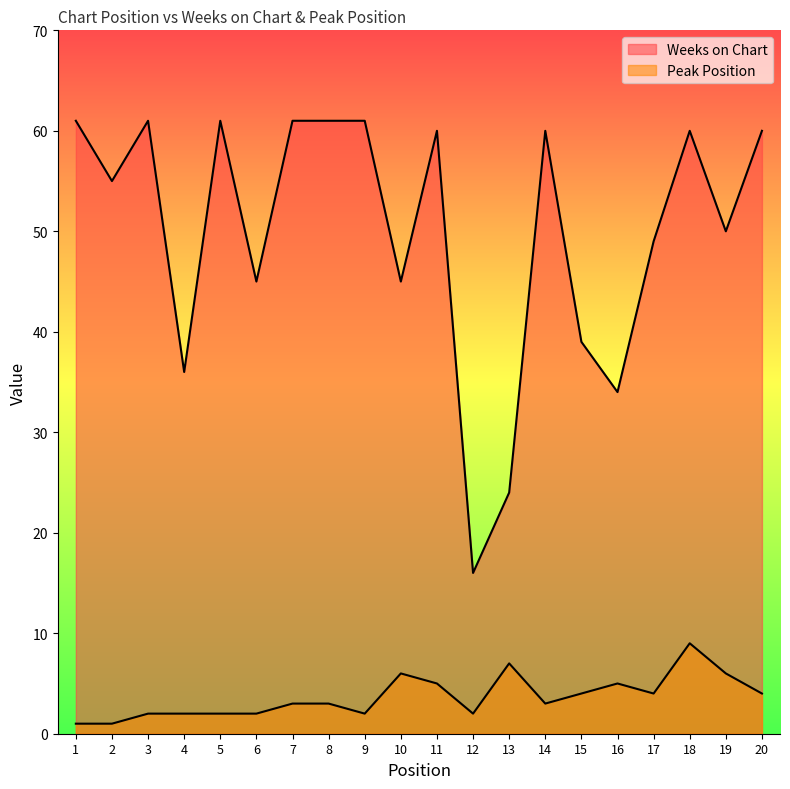

List the series in order of their overall mean, lowest first.

Peak Position, Weeks on Chart